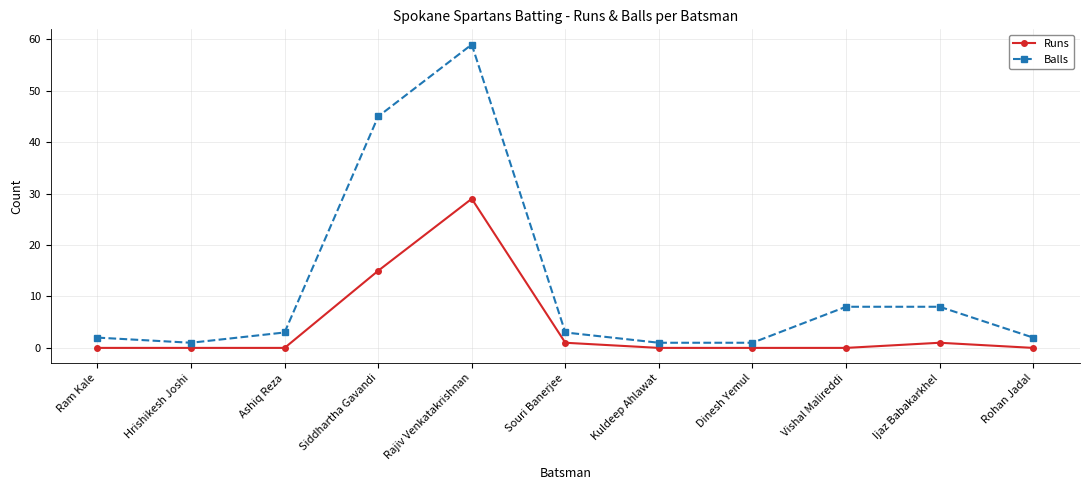

How many categories are shown in the chart?

11